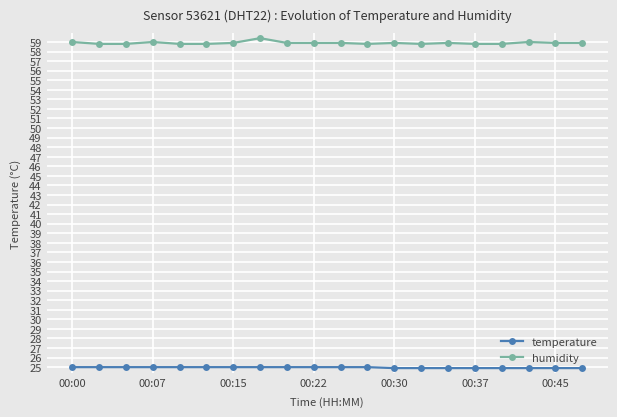

What is the sum of all temperature values?

499.2